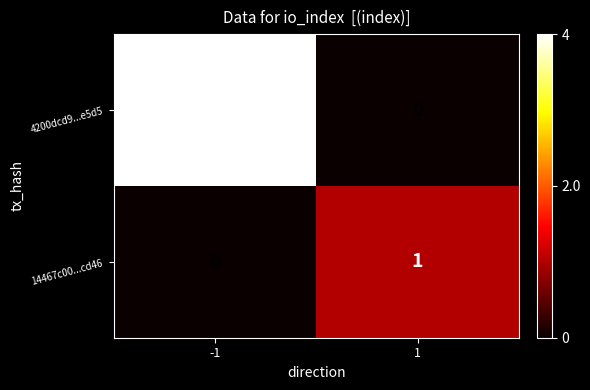

Reading right to left, what are all the values shown in this chart?

4200dcd9...e5d5: 0	4
14467c00...cd46: 1	0